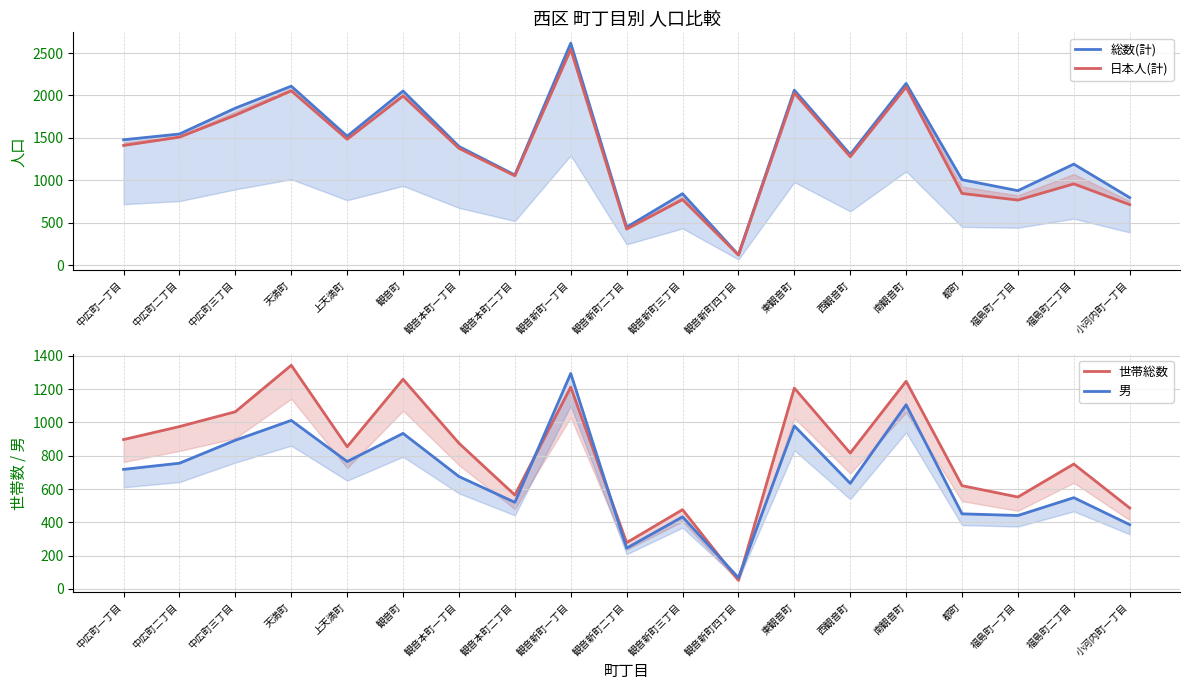

What is the spread (max minus min) of values at 都町?

556